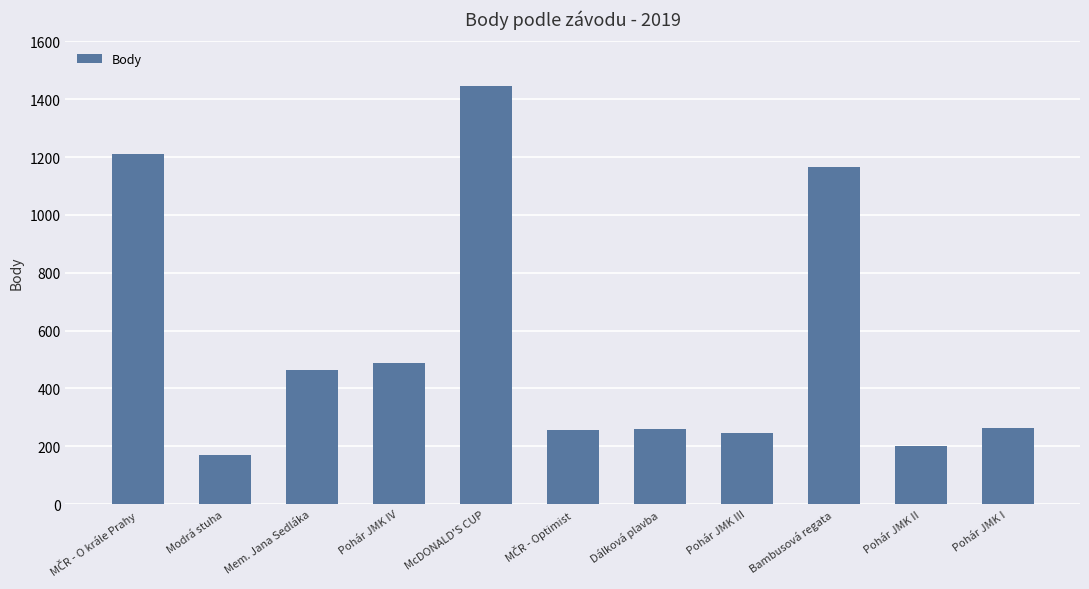

What is the label of the 7th bar from the left?

Dálková plavba